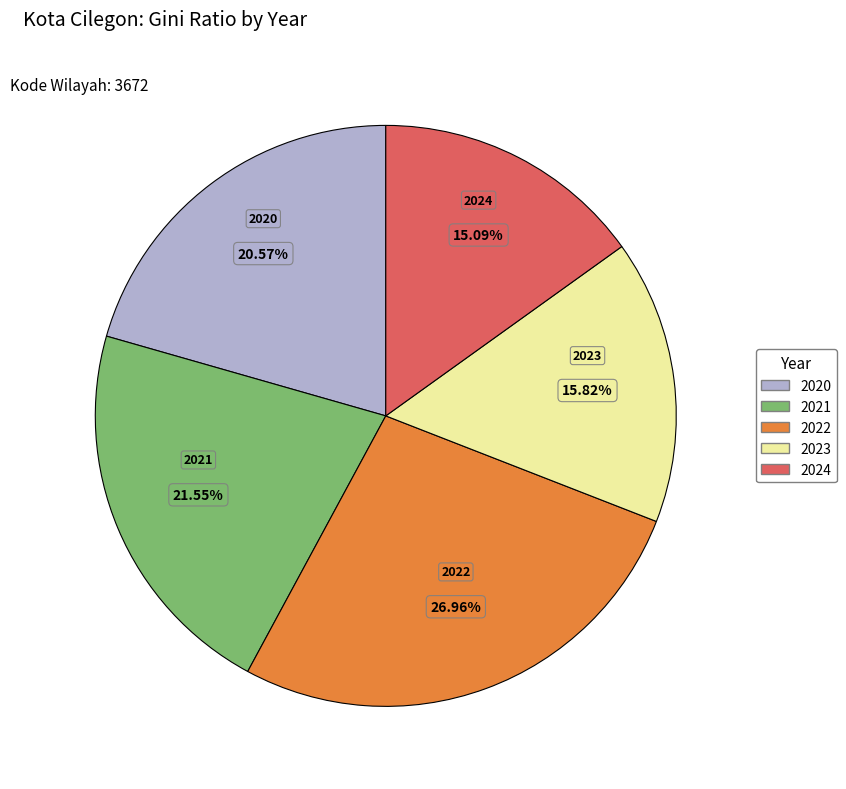

Is it true that 2020 is 21% of the pie?

True